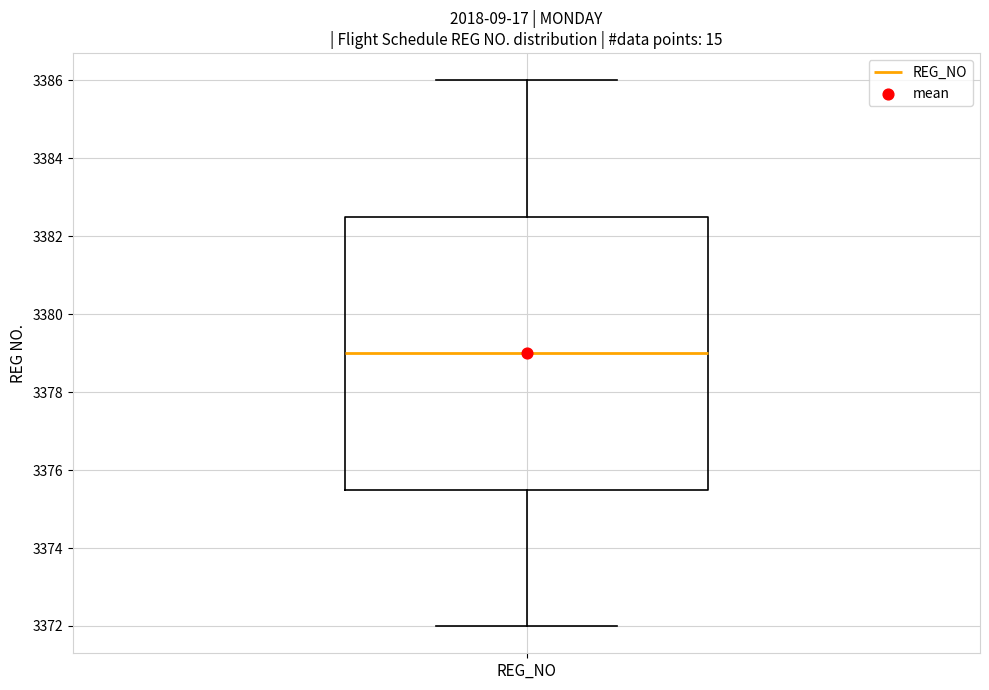

Read this box plot against the y-axis: the position of the median line, the range covered by the box, and the ends of both whiskers. The values are not printed on the chart, so give them approximately, as read against the axis.

median 3379.0, box 3375.6 to 3382.6, whiskers 3372.0 to 3386.0